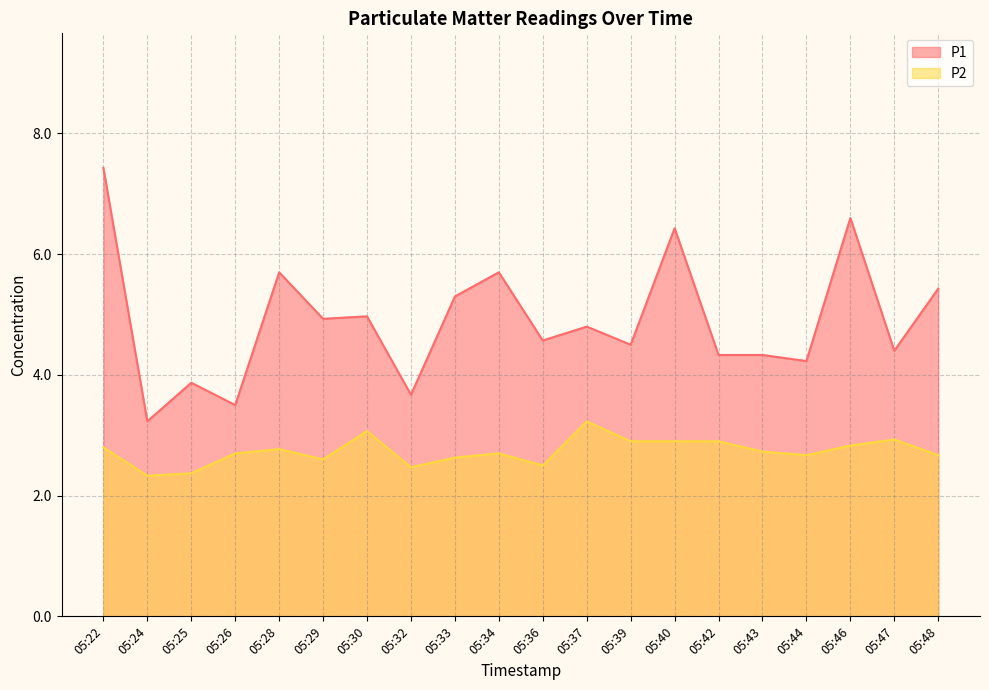

Between 05:39 and 05:42, which is larger?

05:39